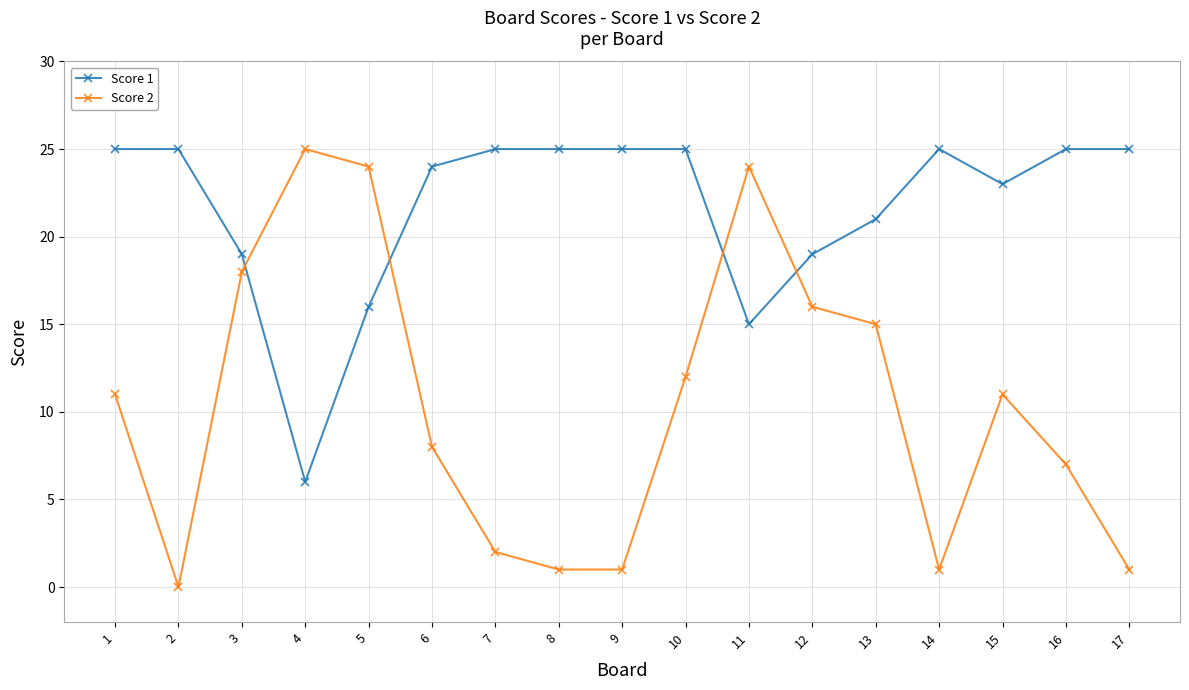

Which series has the largest total across all categories?

Score 1